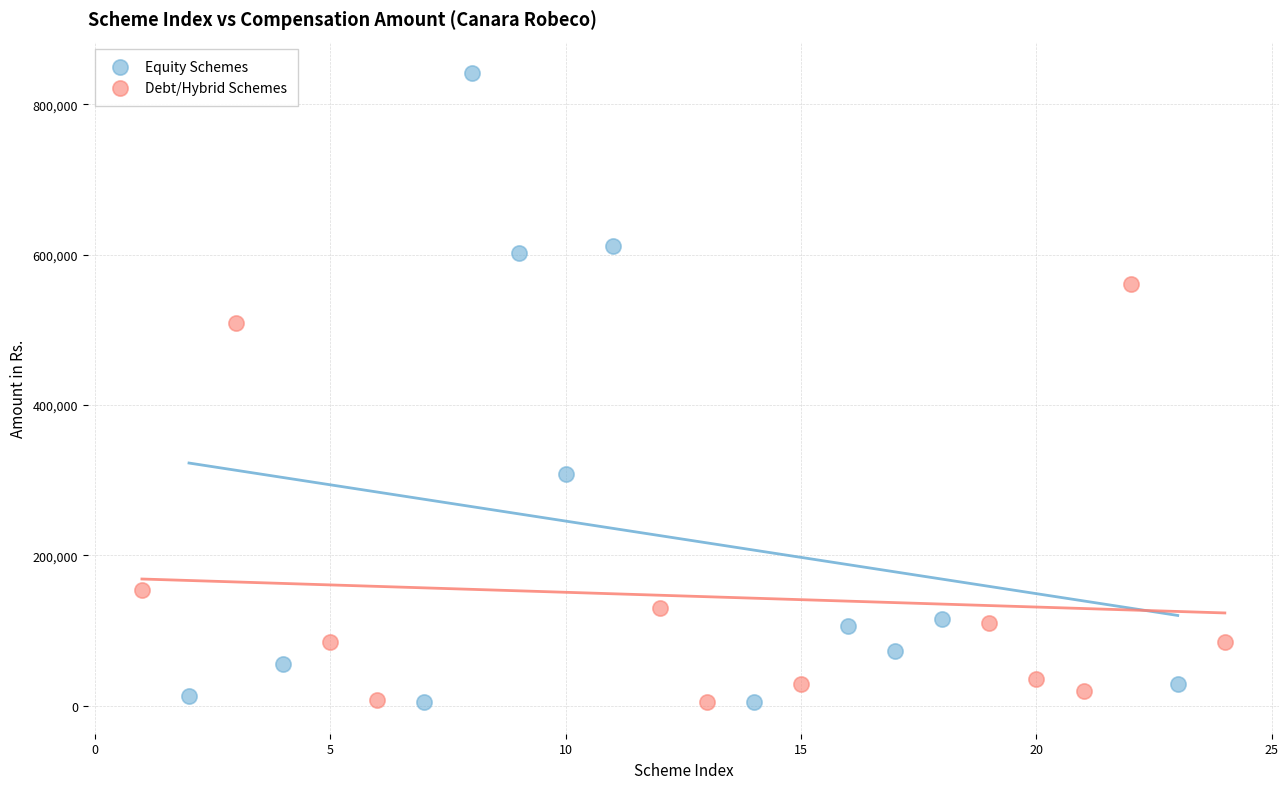

Which series has the widest spread of Y values?

Equity Schemes